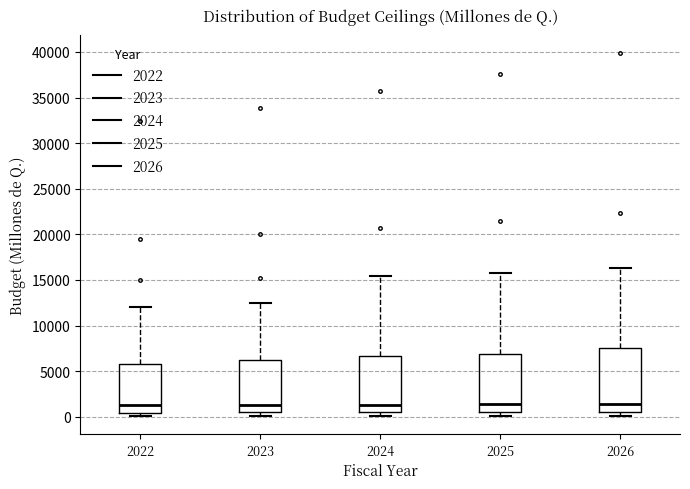

Reading left to right, transcribe this box plot: for each box, give where its median line is, the range the box spans, and where its two whiskers end, as read against the y-axis. The values are not printed on the chart, so give them approximately, as read against the axis.

2022: median 1500, box 500 to 5500, whiskers 0 to 12000
2023: median 1500, box 500 to 6000, whiskers 0 to 12500
2024: median 1500, box 500 to 6500, whiskers 0 to 15500
2025: median 1500, box 500 to 7000, whiskers 0 to 15500
2026: median 1500, box 500 to 7500, whiskers 0 to 16500